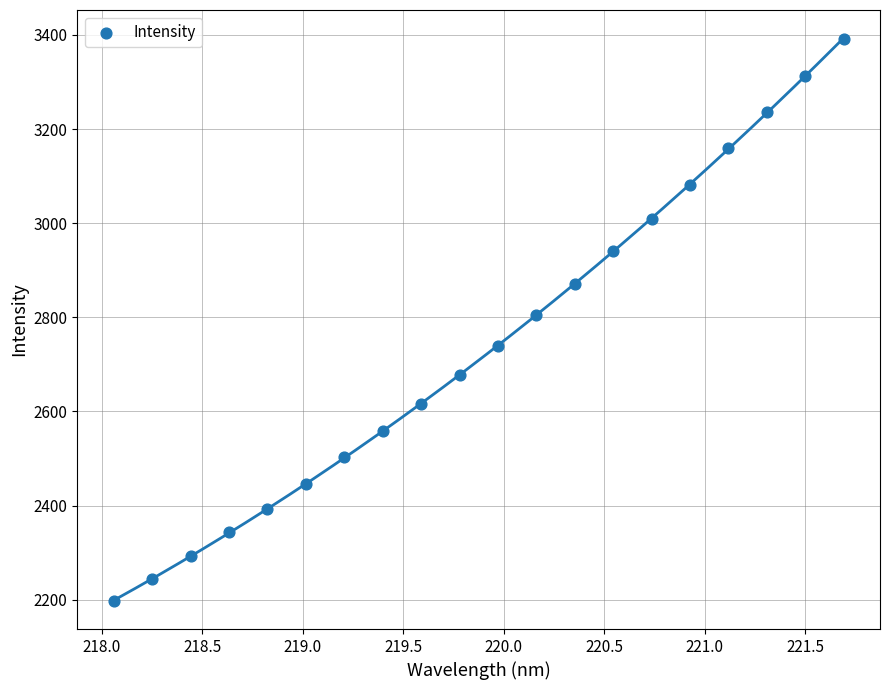

What is the range of Y values (max minus min)?

1193.6